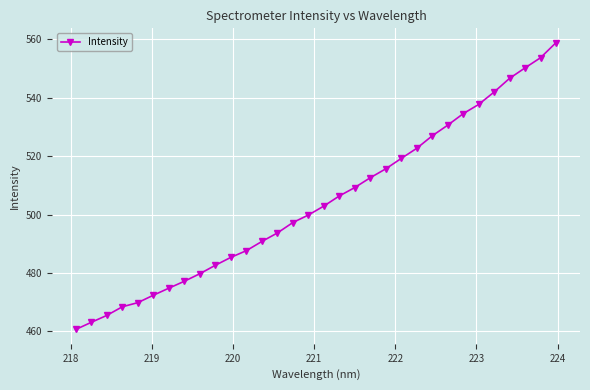

What is the difference between the maximum and minimum values?

98.1